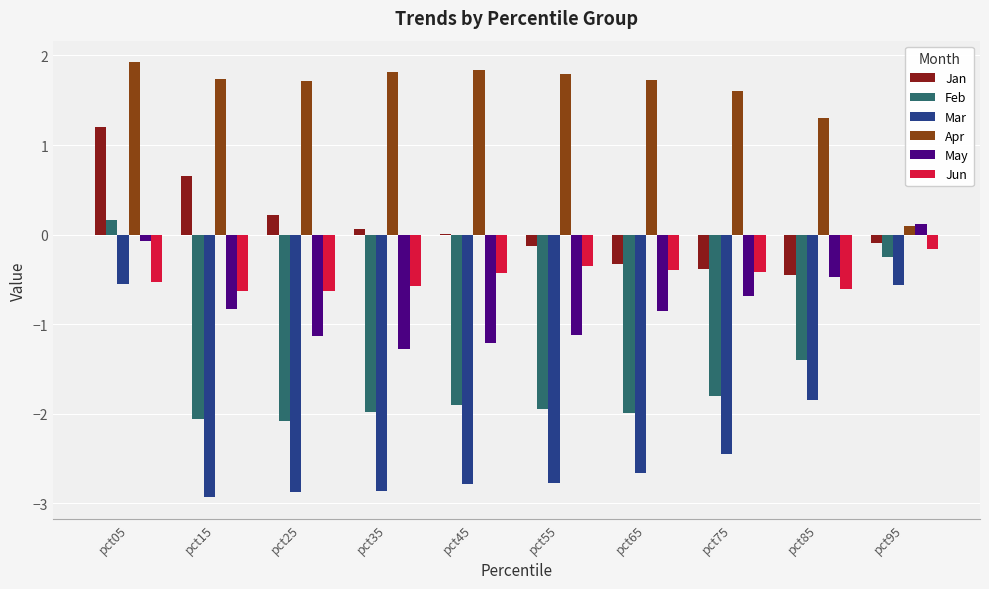

What is the greatest value displayed?

1.9